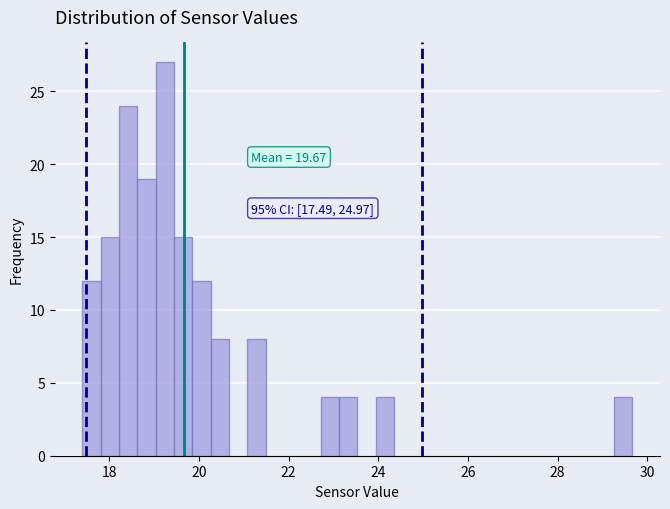

Around what value on the x-axis is the tallest bar? Give the approximate position of its centre, as read against the axis.

19.2